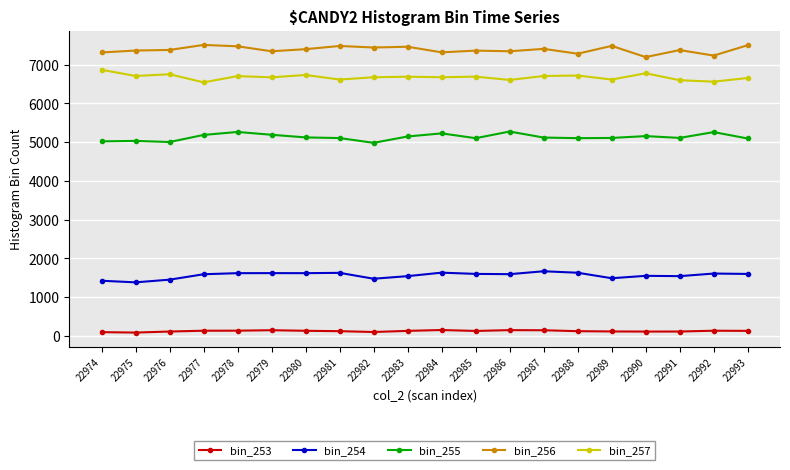

True or false: bin_255 has a value of 2249 at 22993.

False